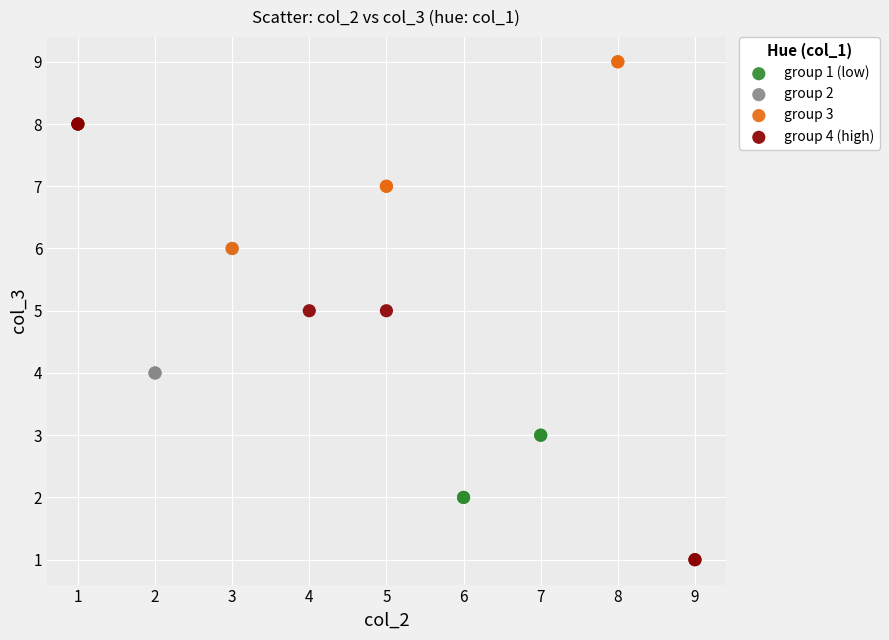

Which series has the widest spread of Y values?

group 4 (high)